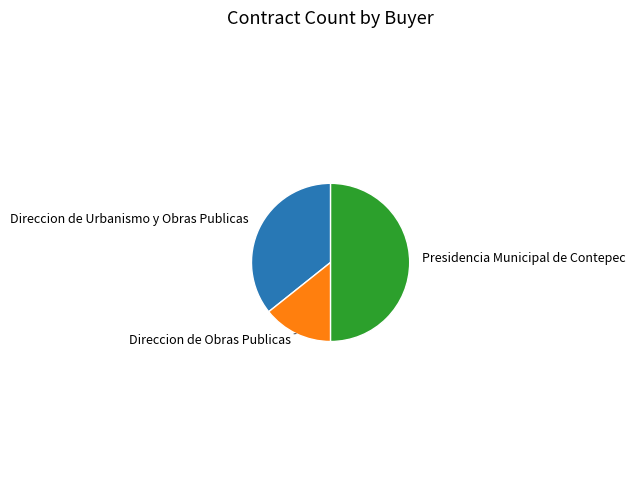

Which slice is the smallest?

Direccion de Obras Publicas